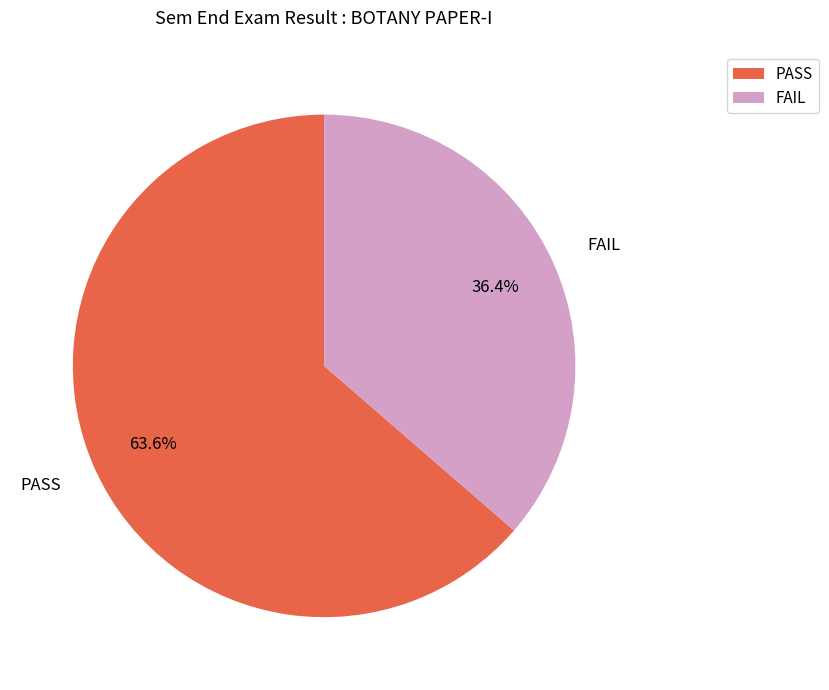

Count the number of slices in the pie.

2